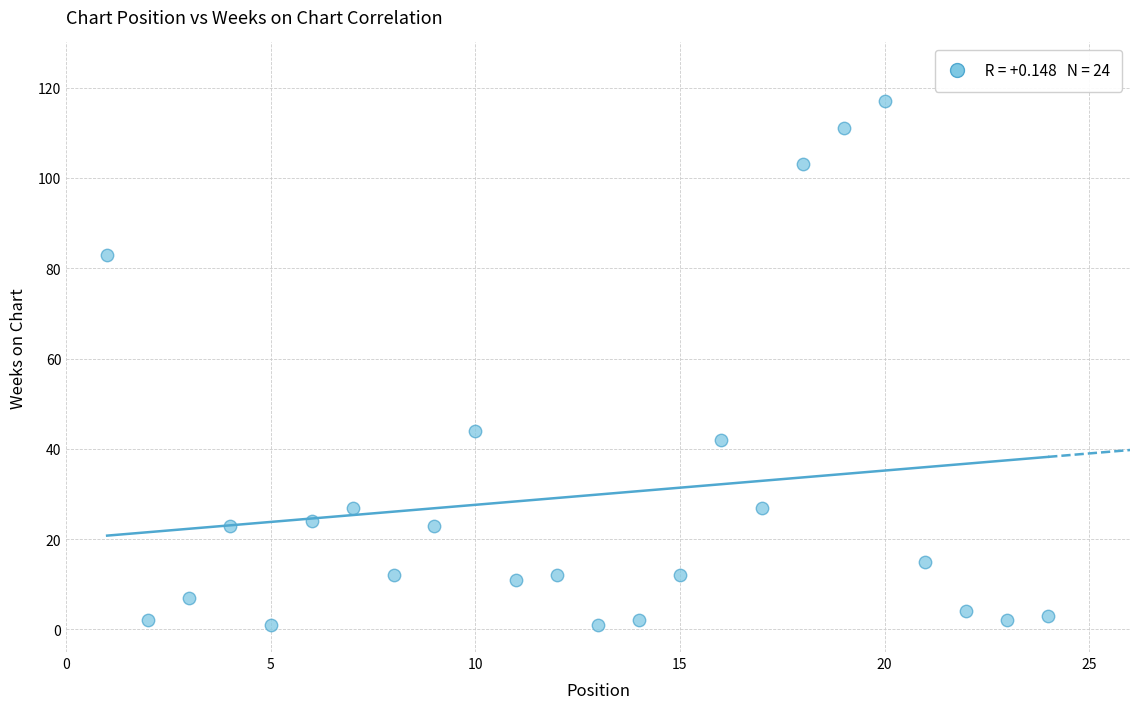

What Y value in the scatter plot is closest to 59?

44